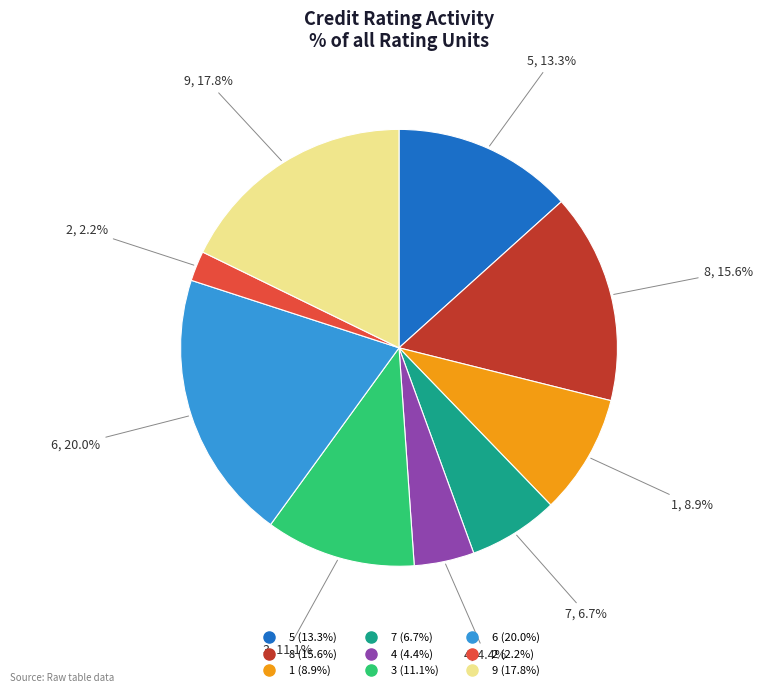

Do 7 and 8 together represent more than half of the pie?

No